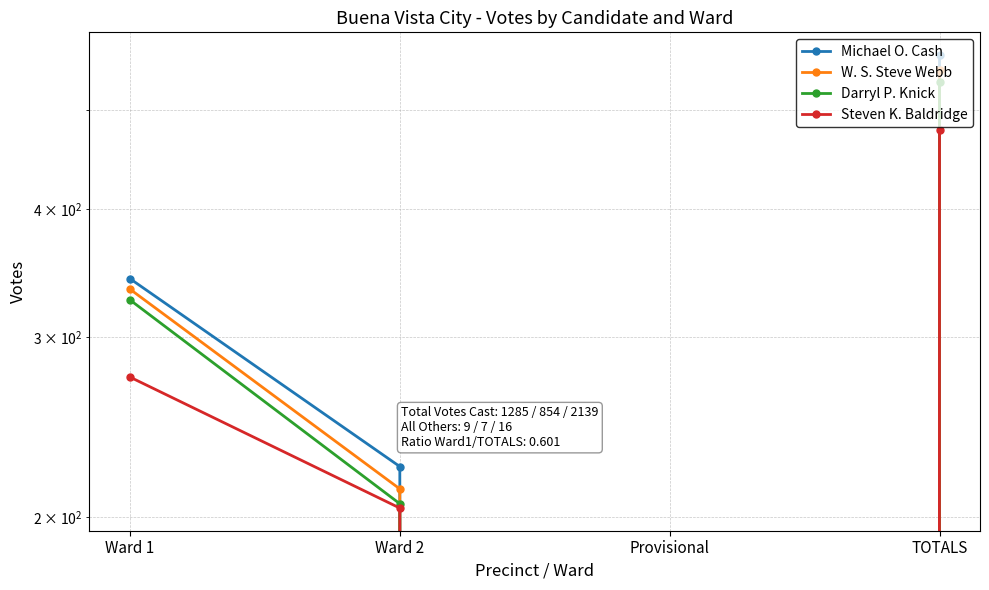

How many Michael O. Cash values are between 224 and 566?

3